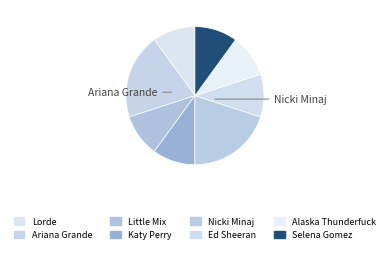

What is the largest slice in the pie chart?

Ariana Grande